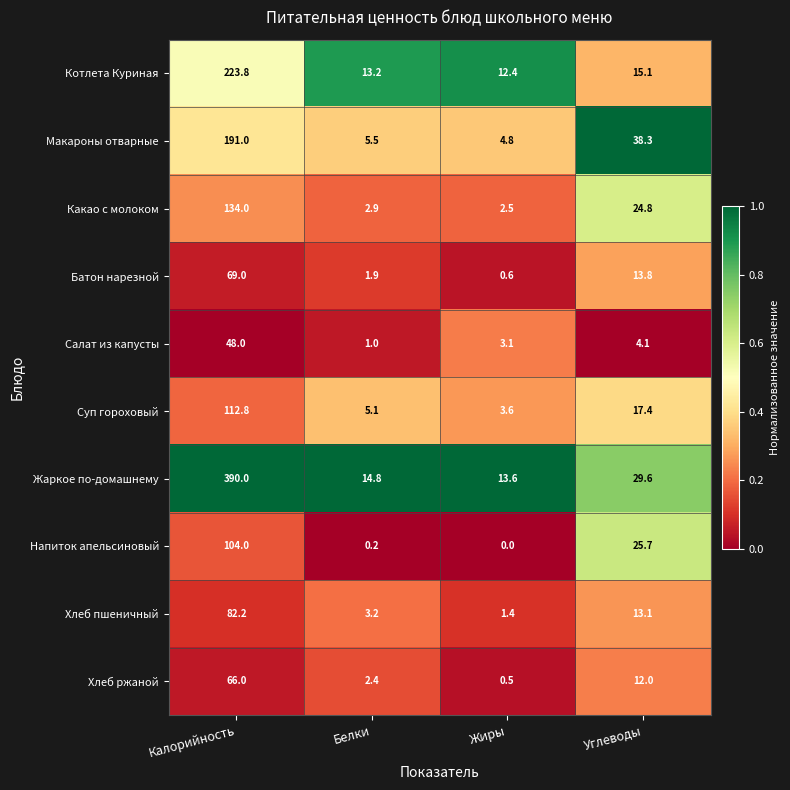

What is the total value across all series at Углеводы?

193.9